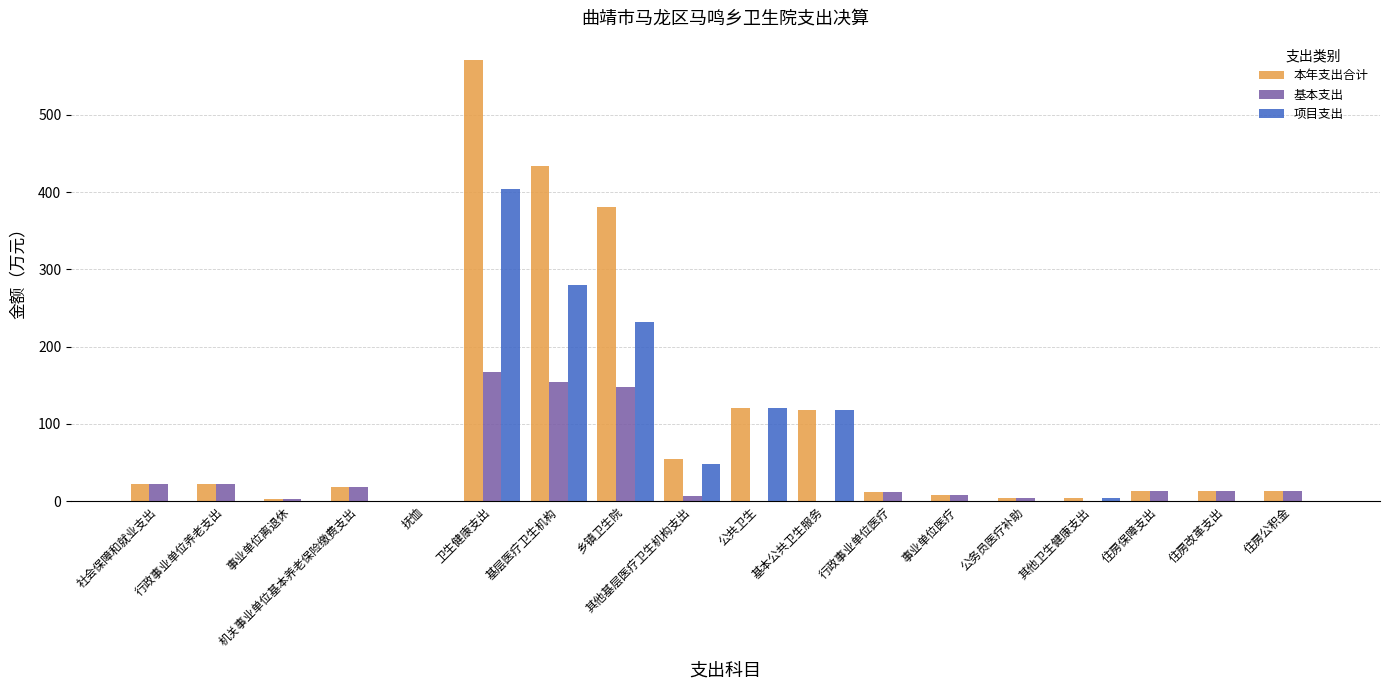

Which series changed the most between 行政事业单位养老支出 and 乡镇卫生院?

本年支出合计